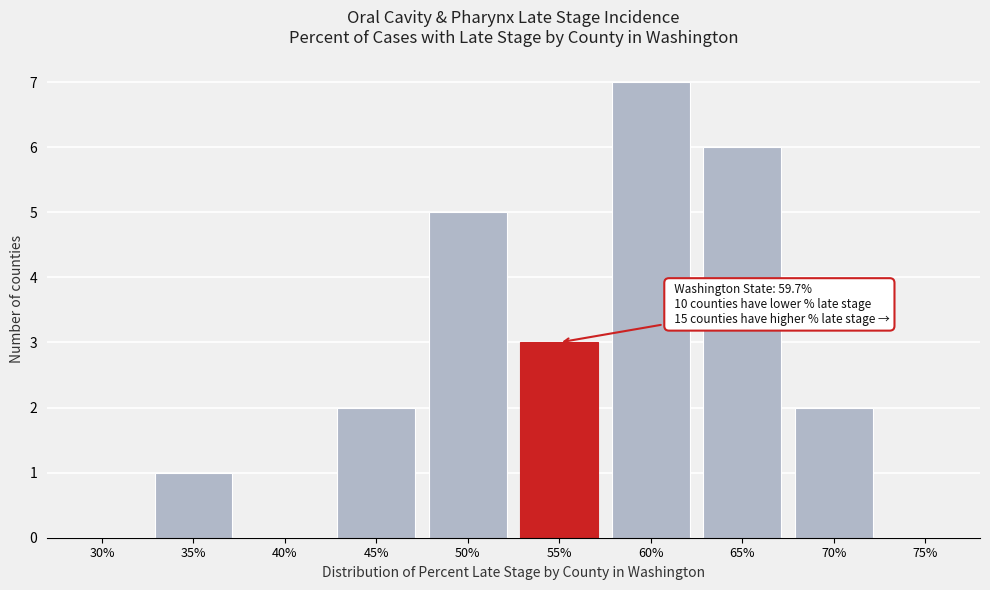

Reading left to right, list all the values displayed in this chart.

30%=0	35%=1	40%=0	45%=2	50%=5	55%=3	60%=7	65%=6	70%=2	75%=0